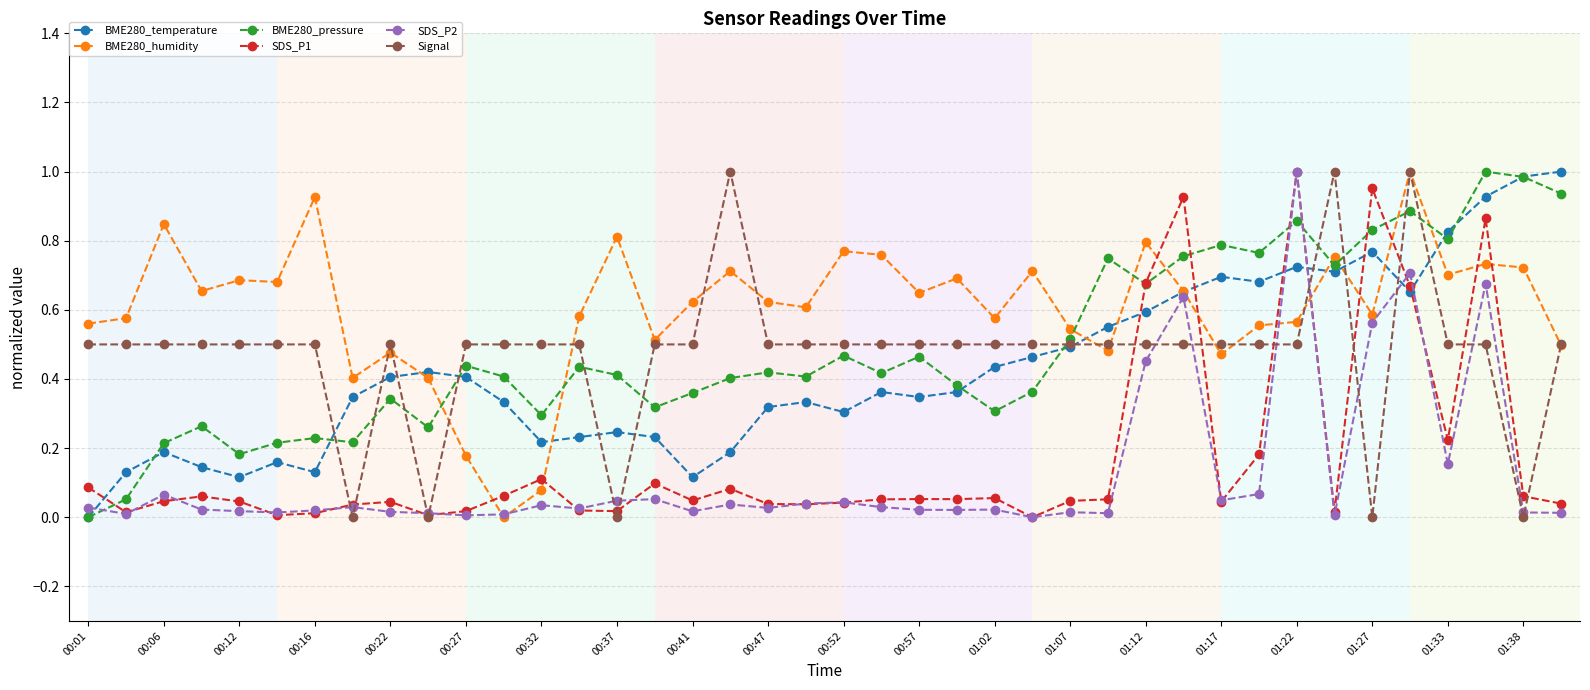

True or false: SDS_P1 has more than 0 interior local peaks.

True